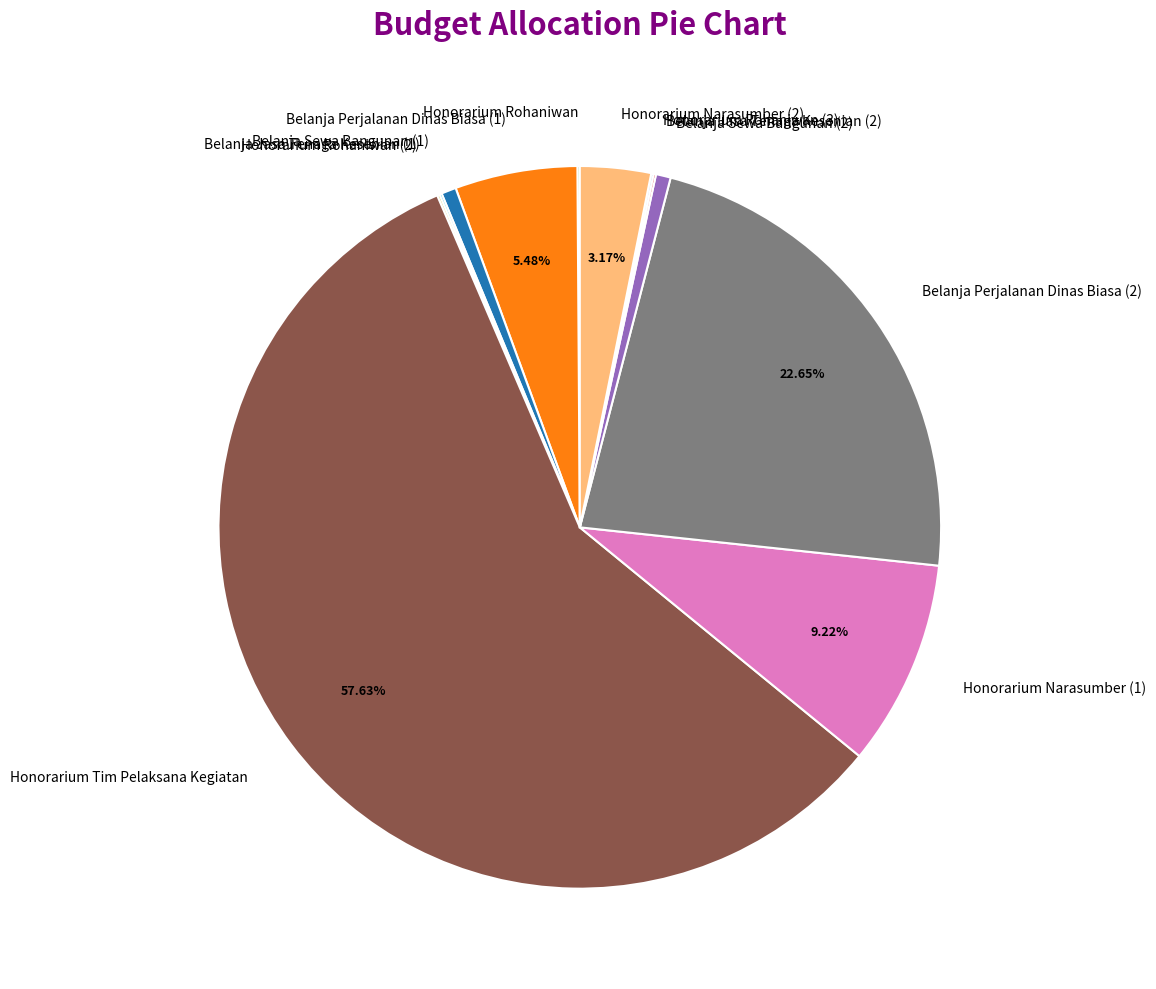

Combined, do Honorarium Tim Pelaksana Kegiatan and Honorarium Narasumber (1) account for over 50%?

Yes